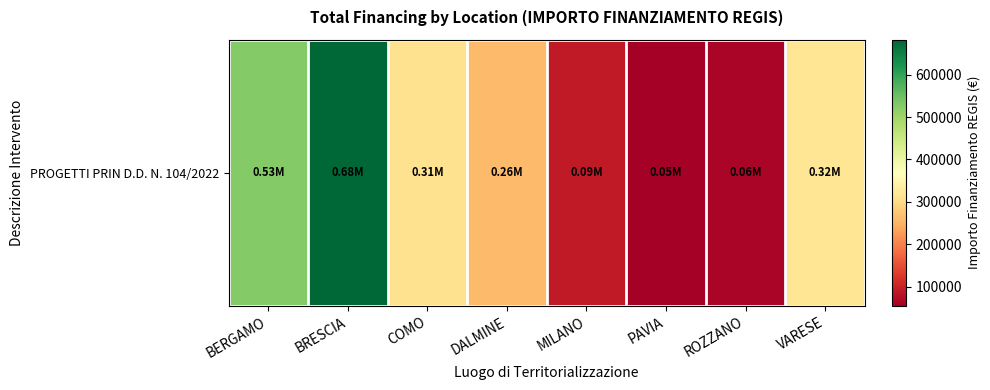

What is the difference between the maximum and minimum values?

627924.8